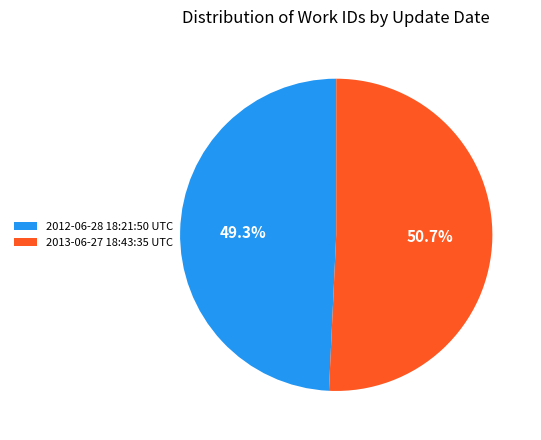

To the nearest percent, what is the combined percentage of 2012-06-28 18:21:50 UTC and 2013-06-27 18:43:35 UTC?

100%